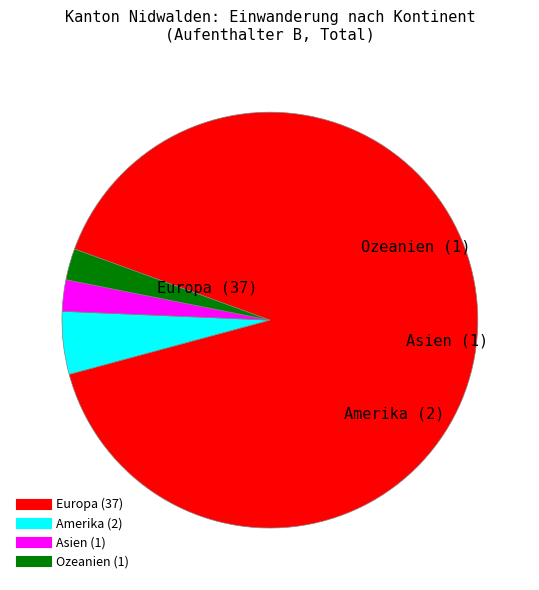

Does any single category account for the majority?

Yes